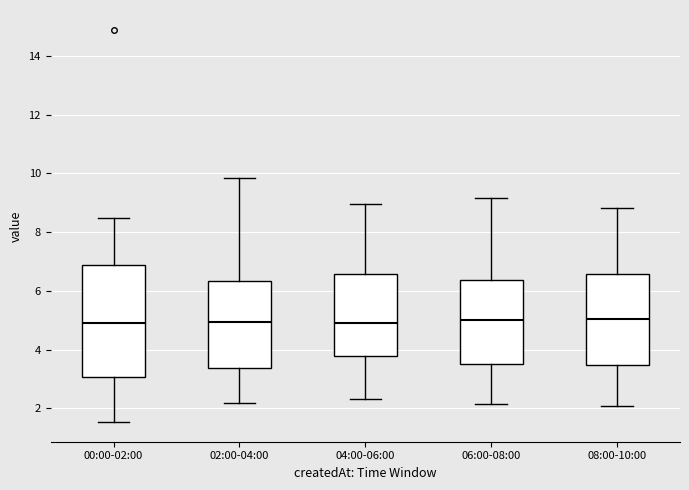

Which box is the tallest, from its lower edge to its upper edge?

00:00-02:00